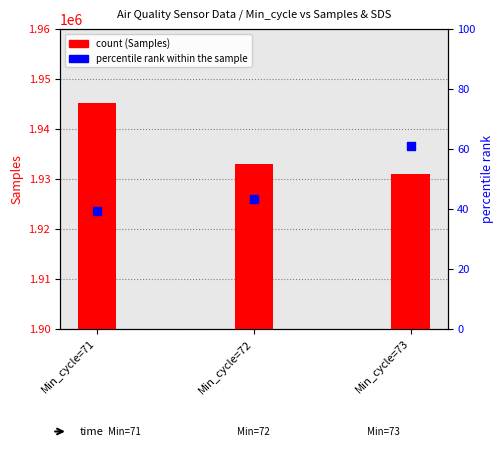

Which series has the widest spread of Y values?

Samples (count)